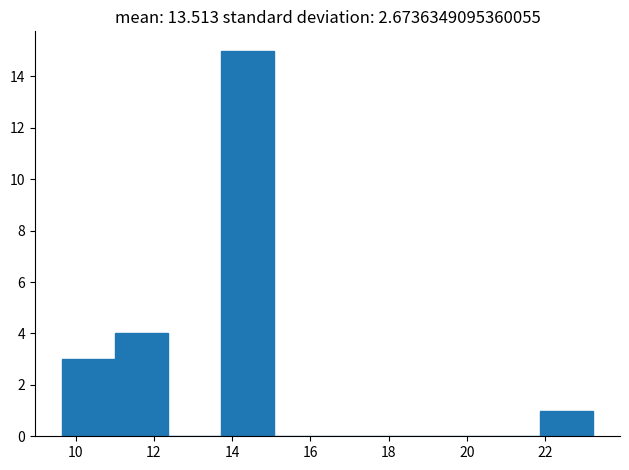

Reading left to right, list every bar in this chart as the range it spans on the x-axis followed by its height. Neither the bar edges nor the heights are printed on the chart, so give them approximately, as read against the axes.

9.6 to 11.0: 3
11.0 to 12.4: 4
12.4 to 13.8: 0
13.8 to 15.0: 15
15.0 to 16.4: 0
16.4 to 17.8: 0
17.8 to 19.2: 0
19.2 to 20.6: 0
20.6 to 21.8: 0
21.8 to 23.2: 1